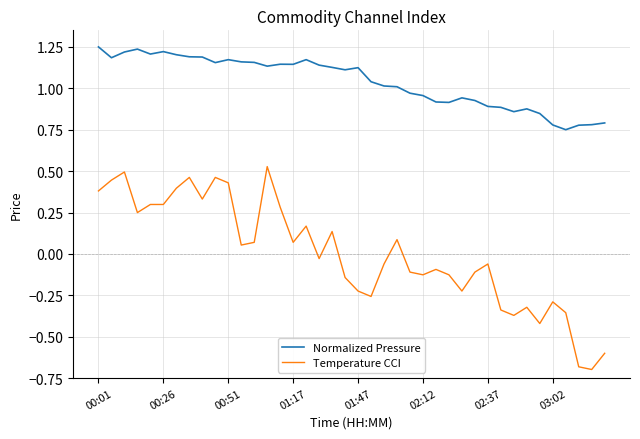

List the series in order of their peak value, lowest first.

Temperature CCI, Normalized Pressure